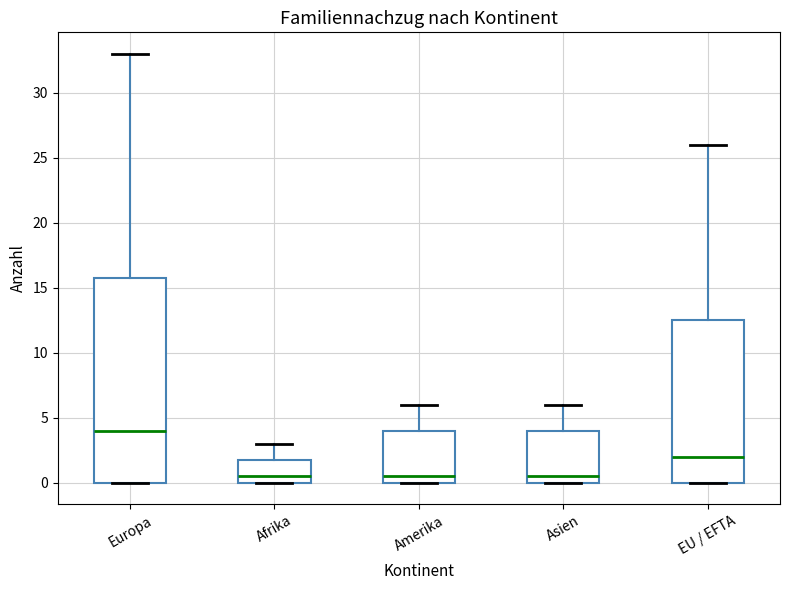

Reading left to right, read every box against the y-axis: the position of its median line, the range the box covers, and the ends of its whiskers. The values are not printed on the chart, so give them approximately, as read against the axis.

Europa: median 4.0, box 0.0 to 16.0, whiskers 0.0 to 33.0
Afrika: median 0.5, box 0.0 to 2.0, whiskers 0.0 to 3.0
Amerika: median 0.5, box 0.0 to 4.0, whiskers 0.0 to 6.0
Asien: median 0.5, box 0.0 to 4.0, whiskers 0.0 to 6.0
EU / EFTA: median 2.0, box 0.0 to 12.5, whiskers 0.0 to 26.0